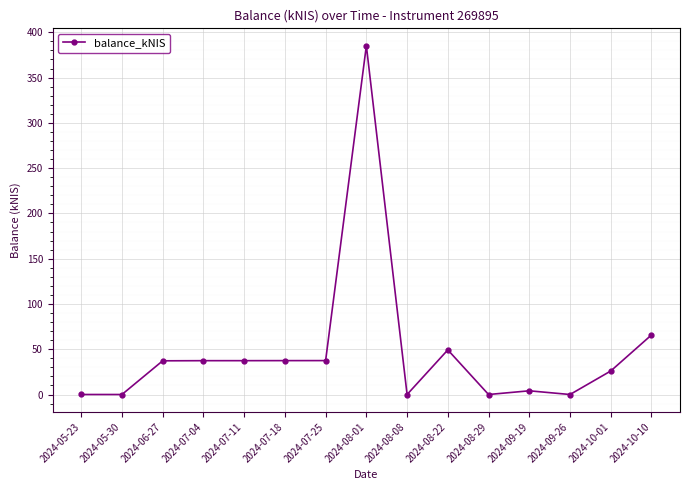

How many lines are shown in the chart?

1